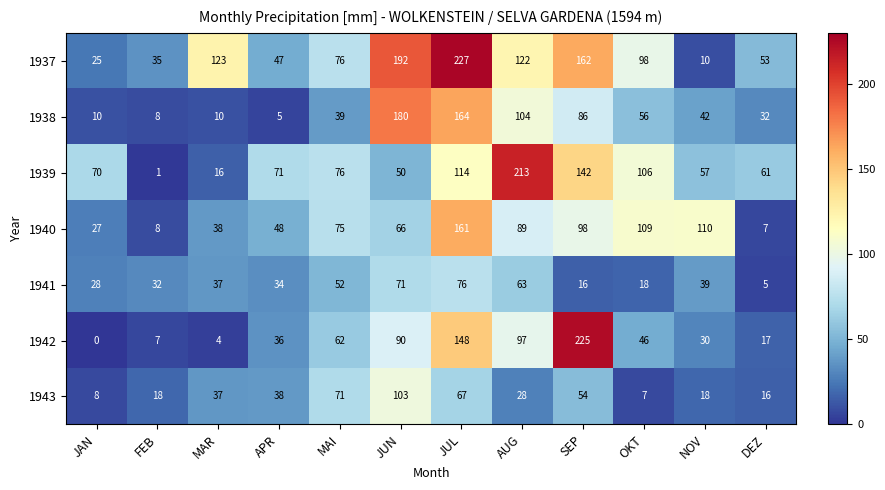

What is the minimum value for 1937?

10